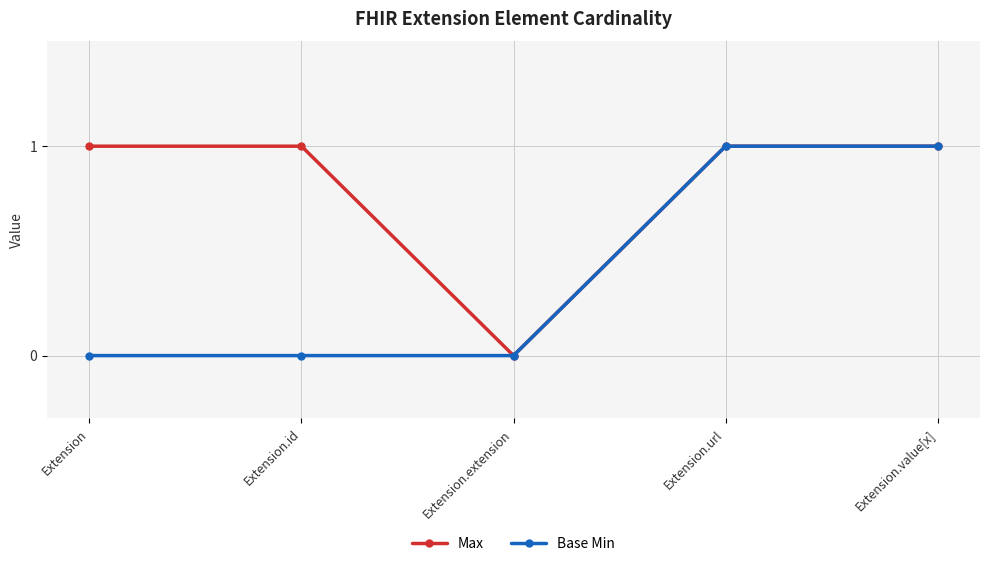

Between Extension and Extension.value[x], which series saw the biggest shift?

Base Min